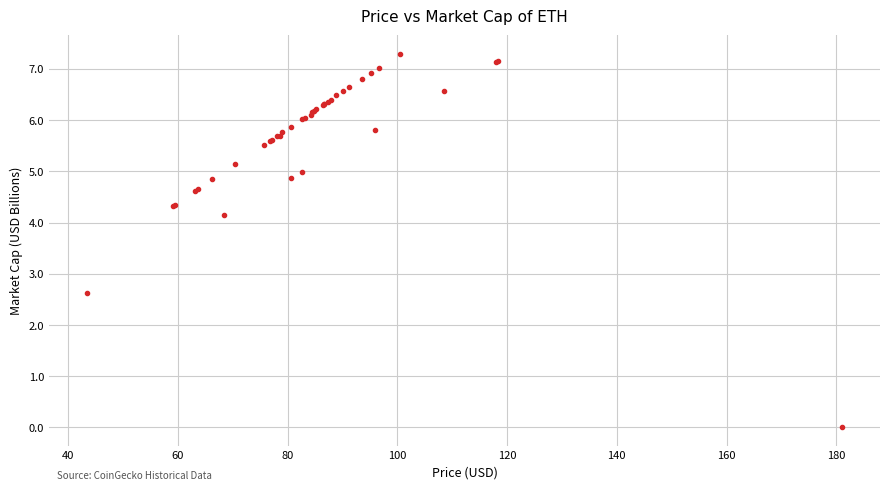

What Y value in the scatter plot is closest to 3?

2.6